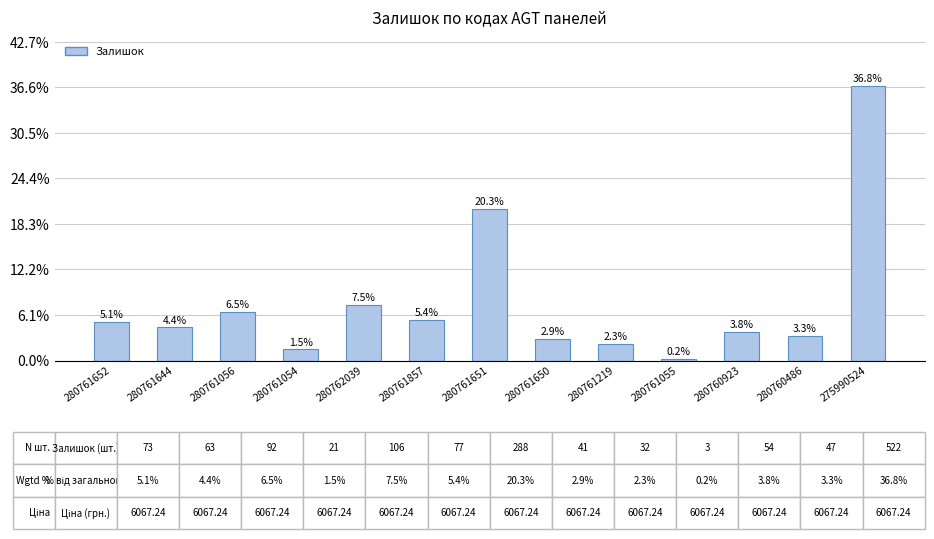

Where is the data nearest to the value 18?

280761651